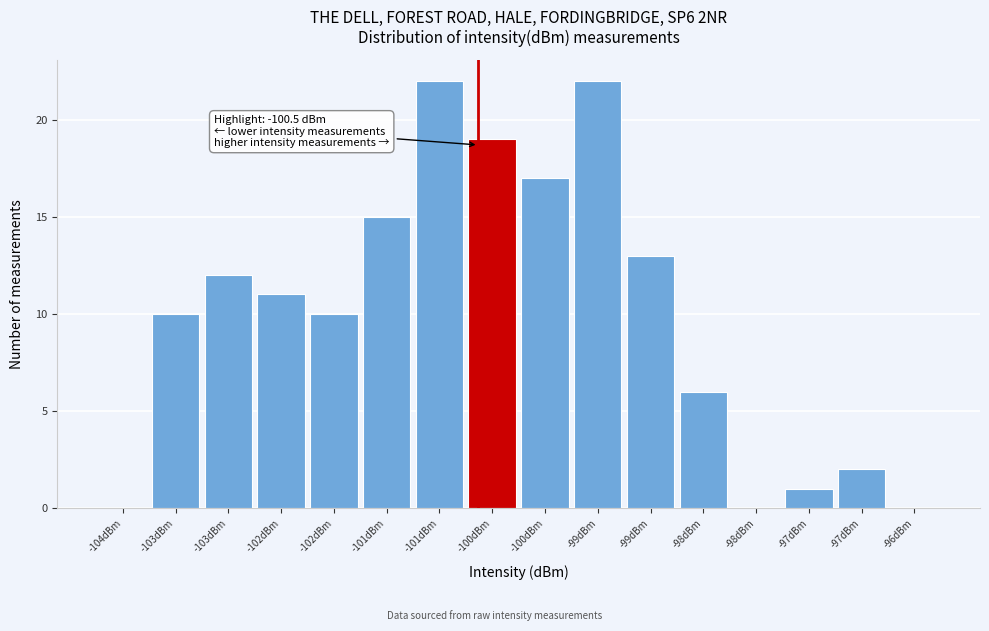

Are the bars horizontal?

No